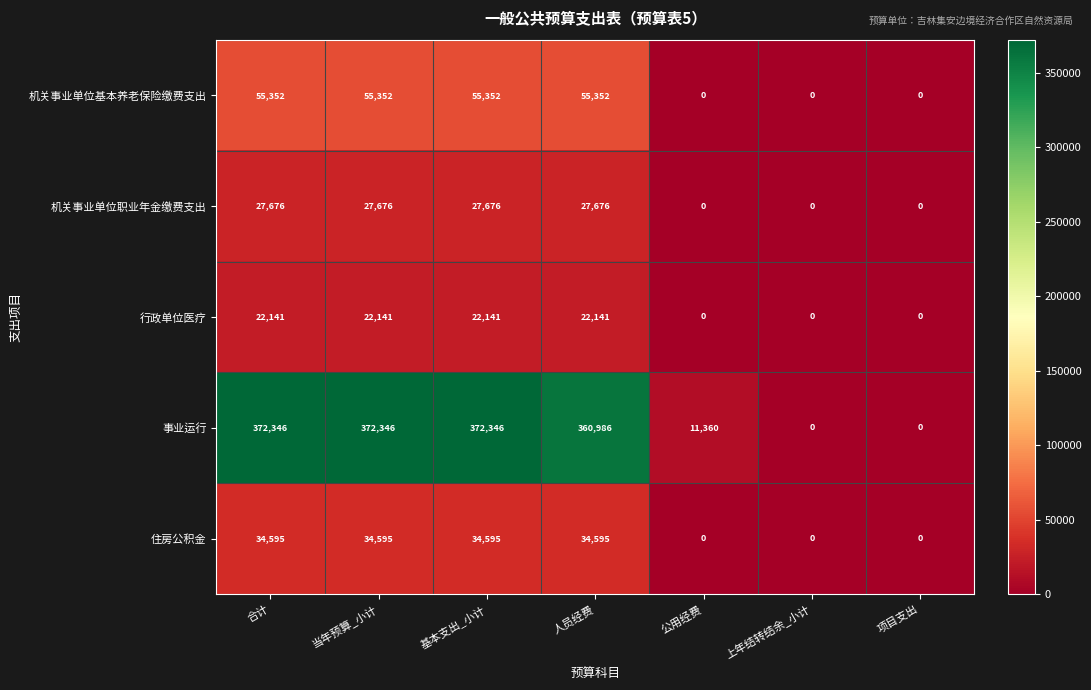

What is the highest value of the 机关事业单位基本养老保险缴费支出 series?

55352